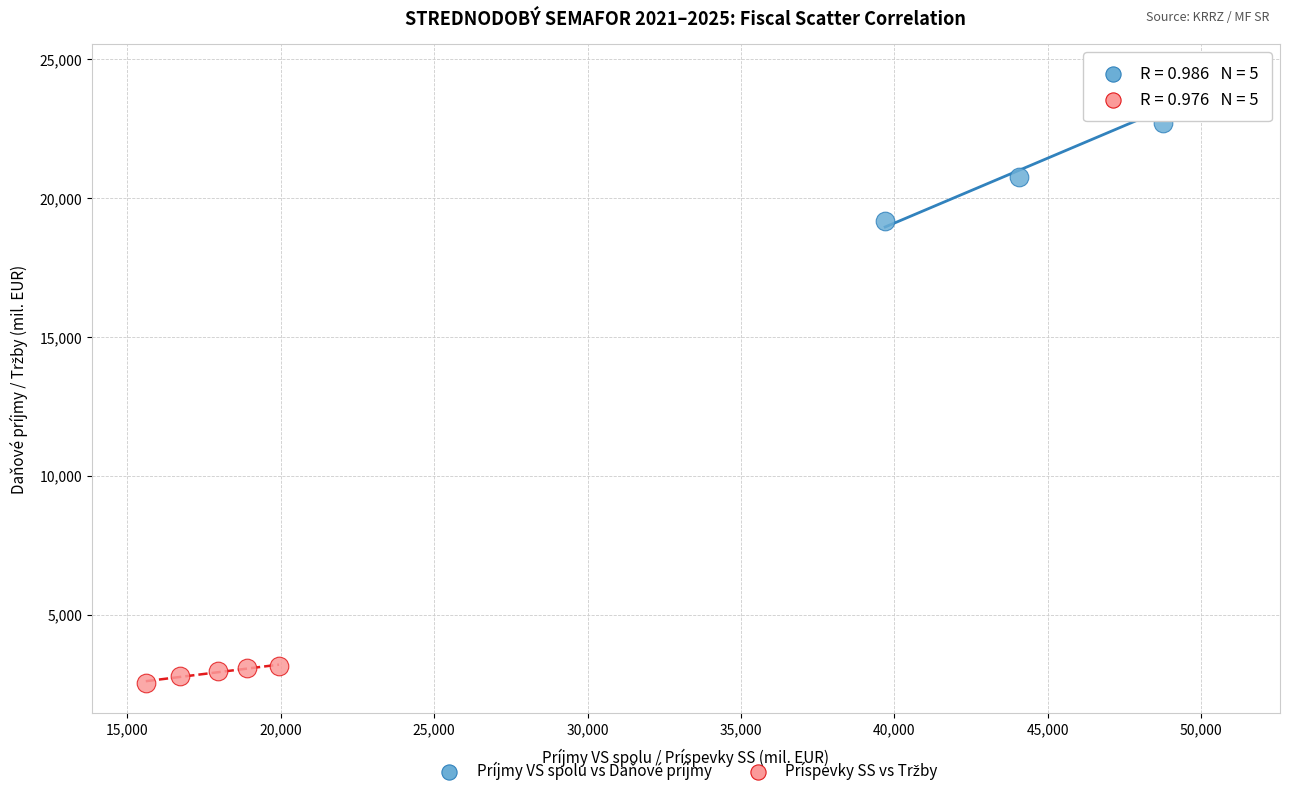

Which series has the widest spread of Y values?

Príjmy VS spolu vs Daňové príjmy